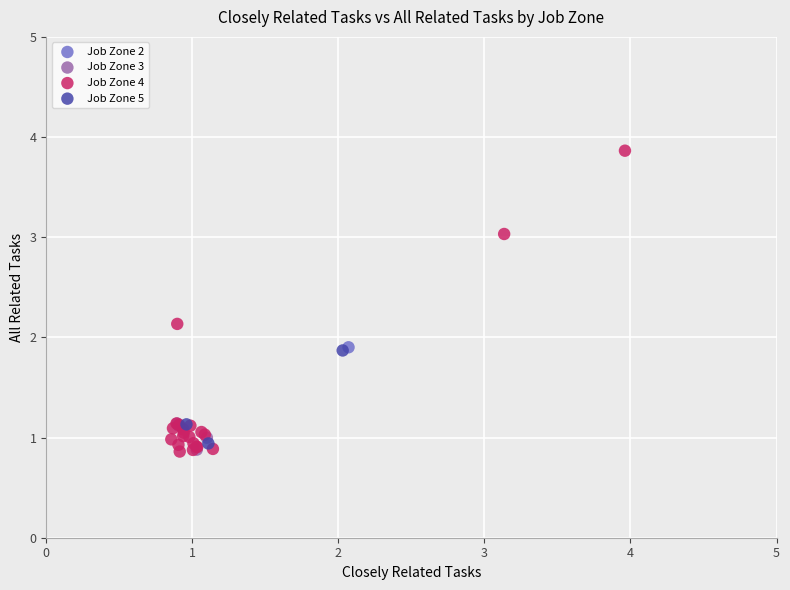

What are all the series names shown in the legend?

Job Zone 2, Job Zone 3, Job Zone 4, Job Zone 5